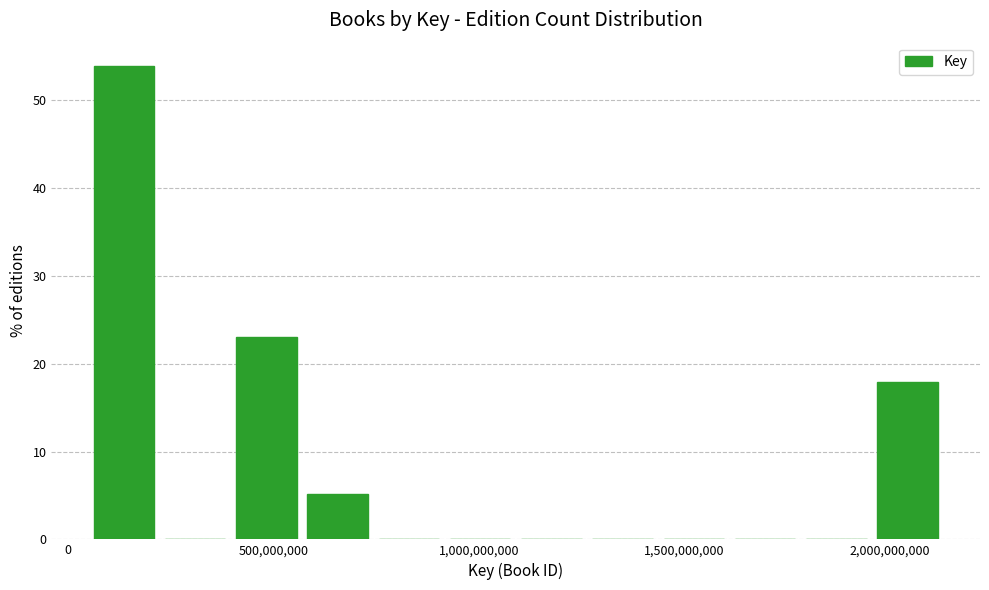

Read against the x-axis, roughly where is the centre of the tallest bar?

150000000